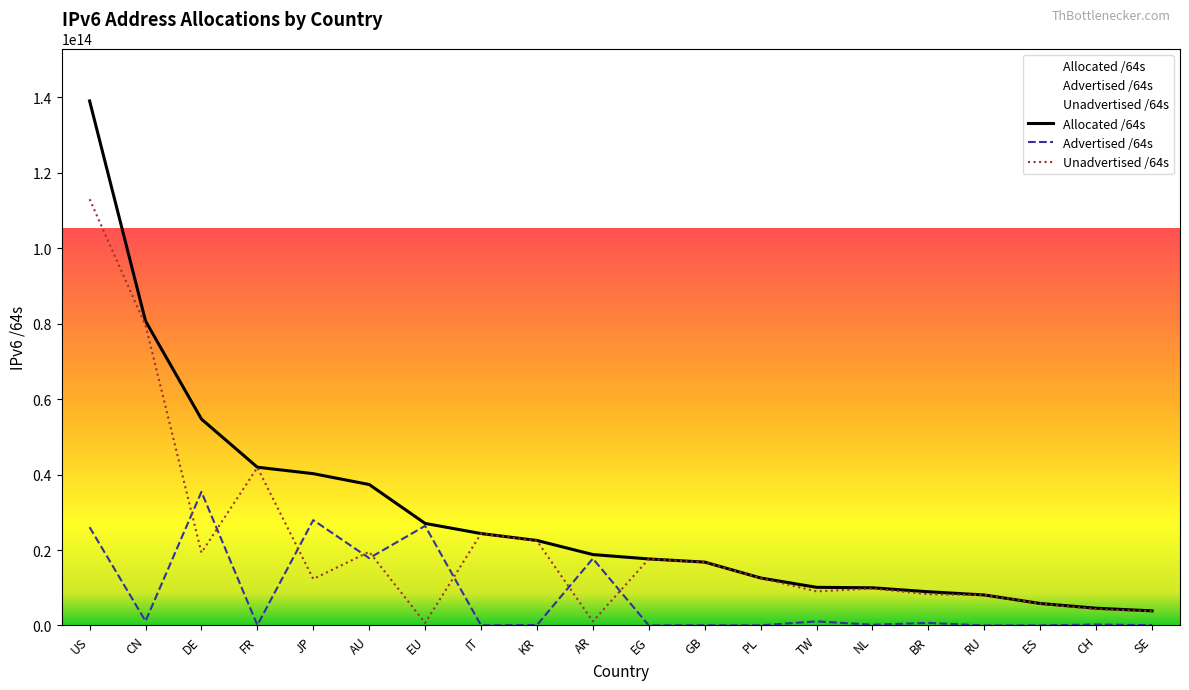

What is the difference between the highest and lowest values at EG?

17626545782784